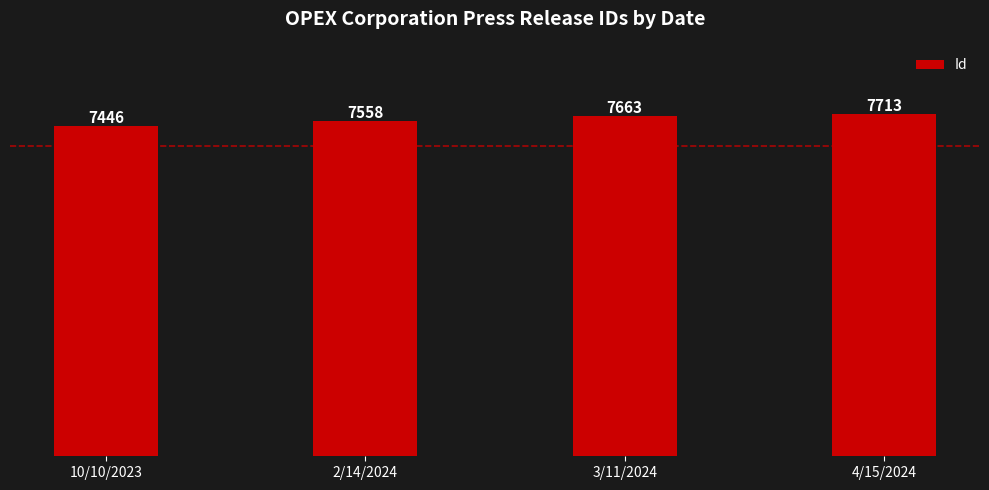

Which category has the lowest value across all series?

10/10/2023